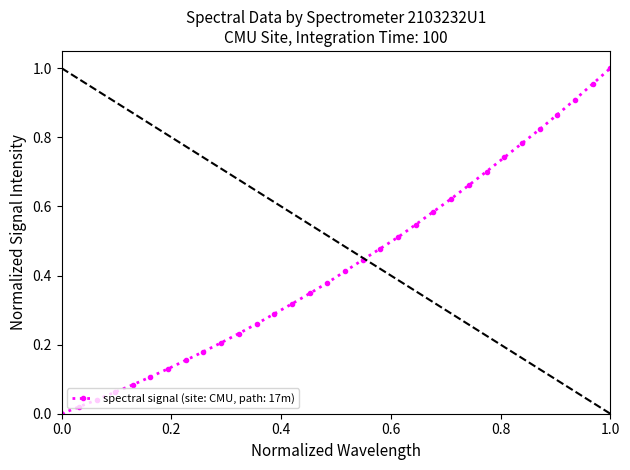

True or false: the data has more than 2 interior local peaks.

False